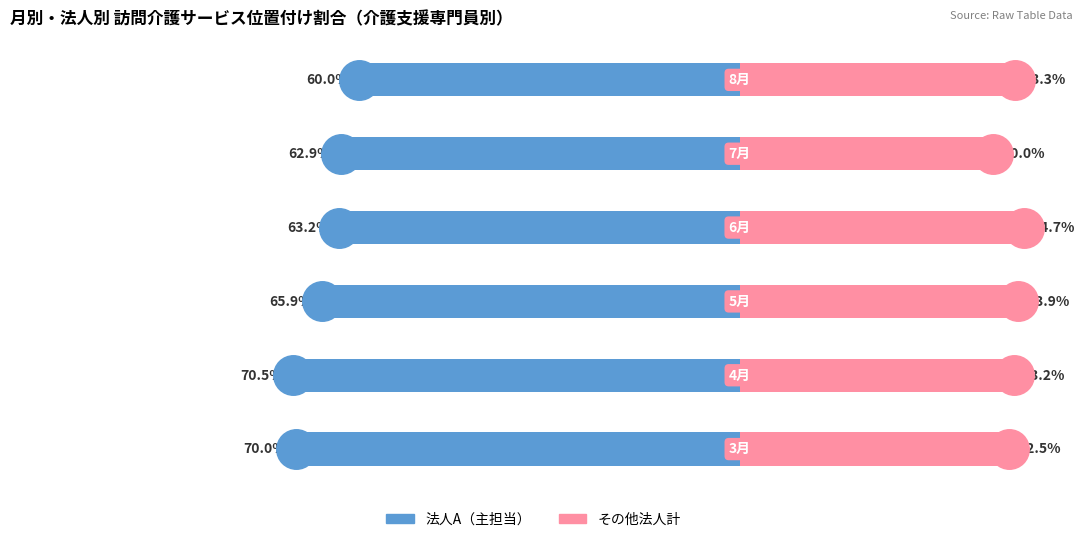

At how many categories does at least one series exceed -41?

6